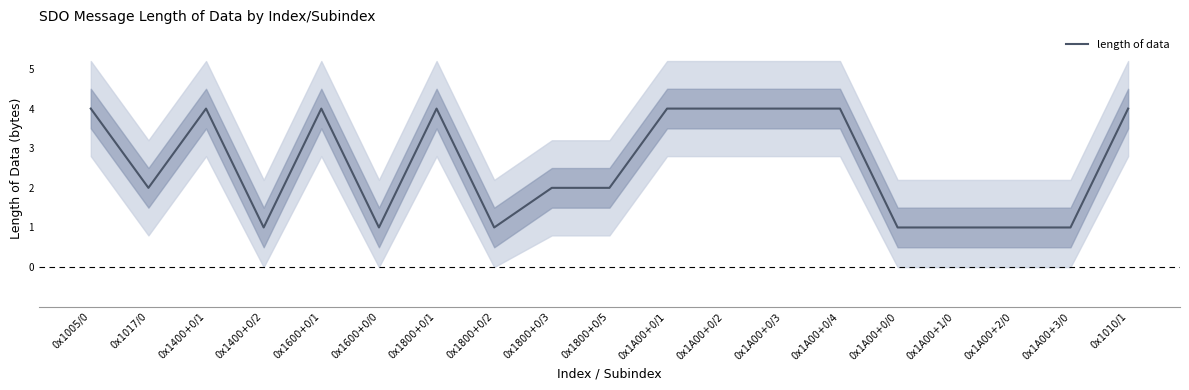

True or false: there are more than 2 points higher than both neighbors.

True